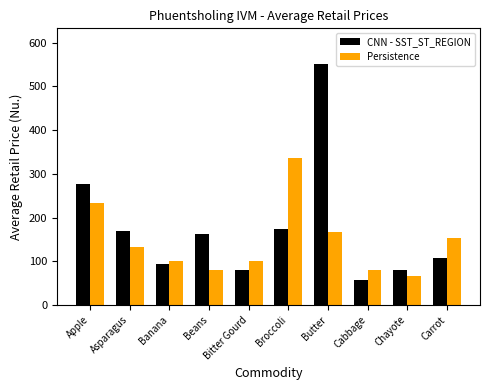

How many data points in CNN - SST_ST_REGION are above 163?

5